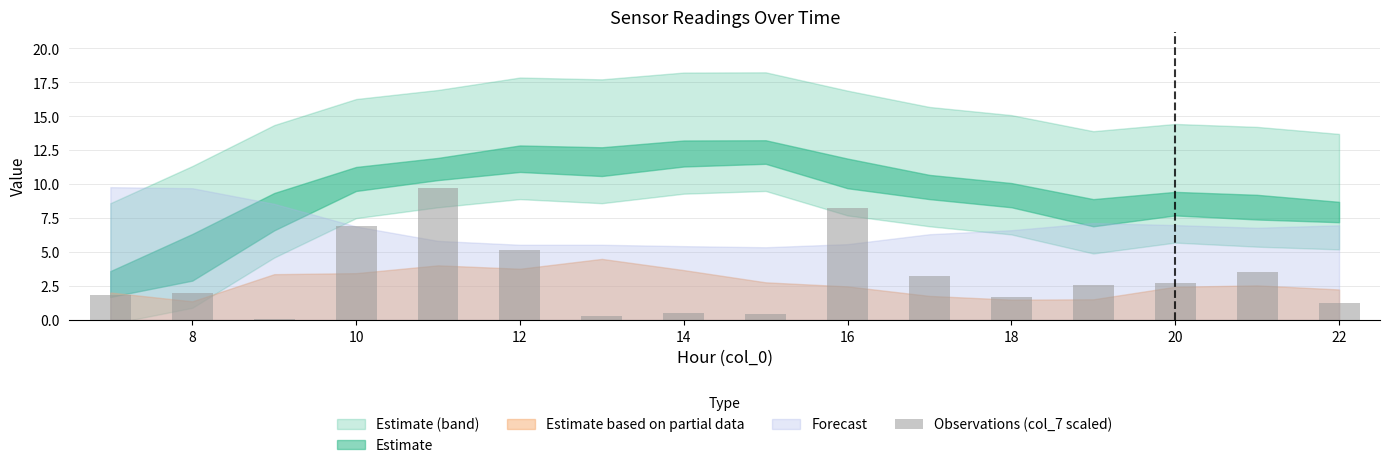

What is the value of the 12th bar from the left?

1.7